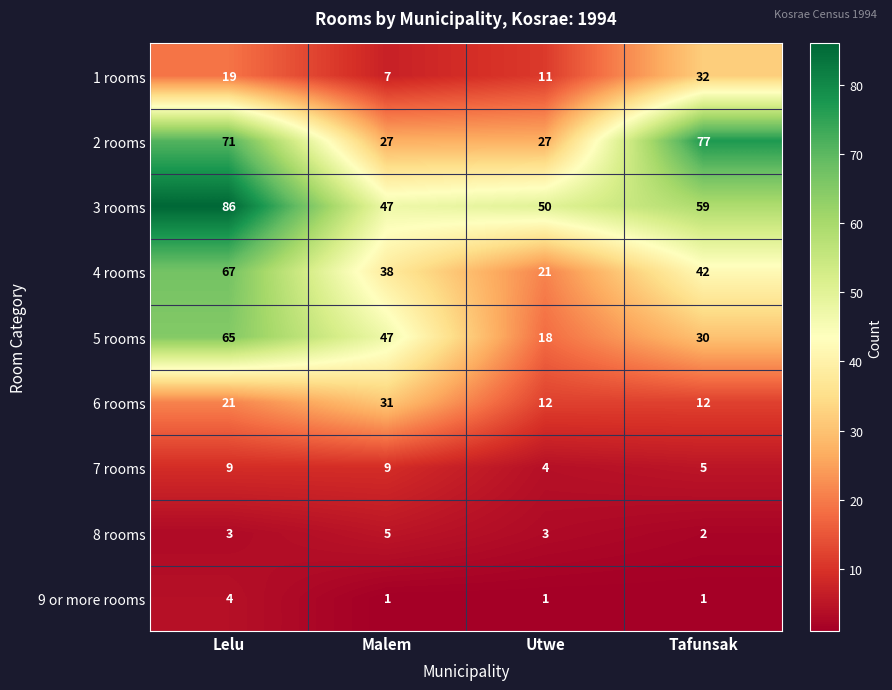

Which series changed the most between Malem and Utwe?

5 rooms